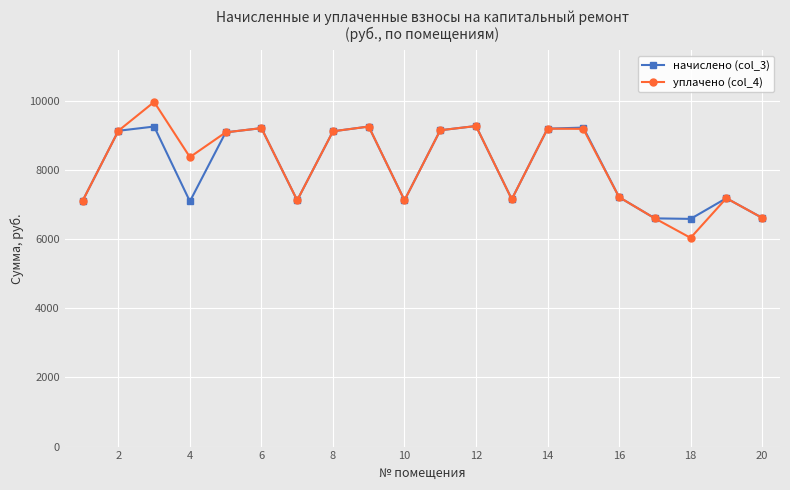

What is the maximum value for уплачено (col_4)?

9973.6